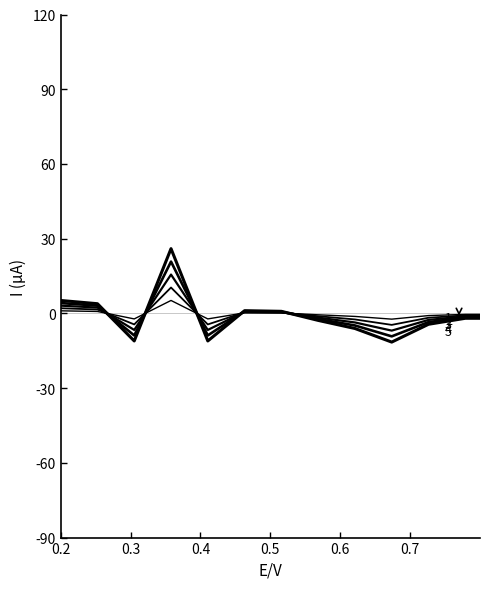

True or false: the data shows 1.9 at 0.2.

False